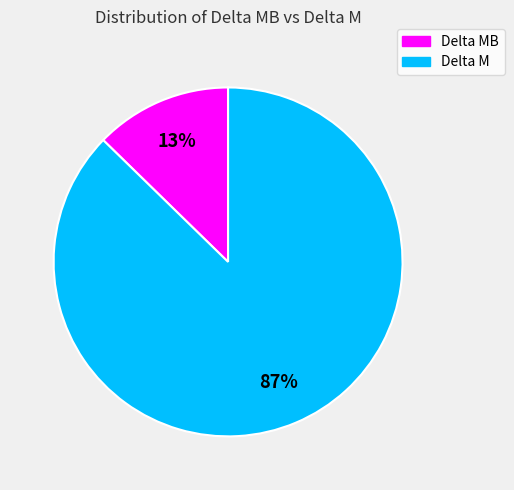

Is there a majority slice in this chart?

Yes